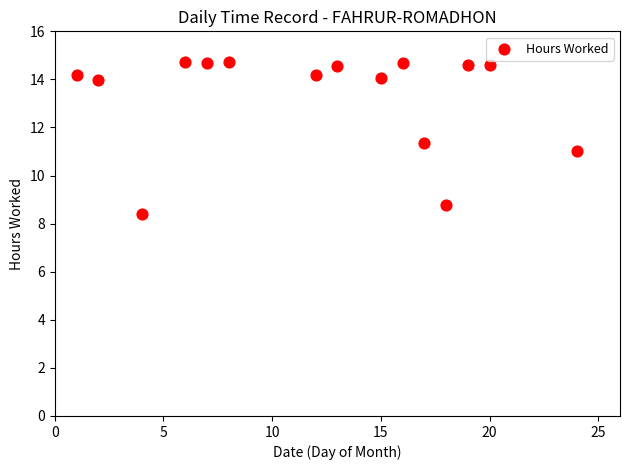

What is the range of Y values (max minus min)?

6.3